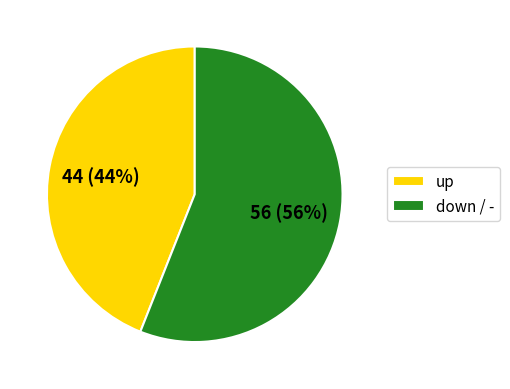

Do up and down / - together represent more than half of the pie?

Yes